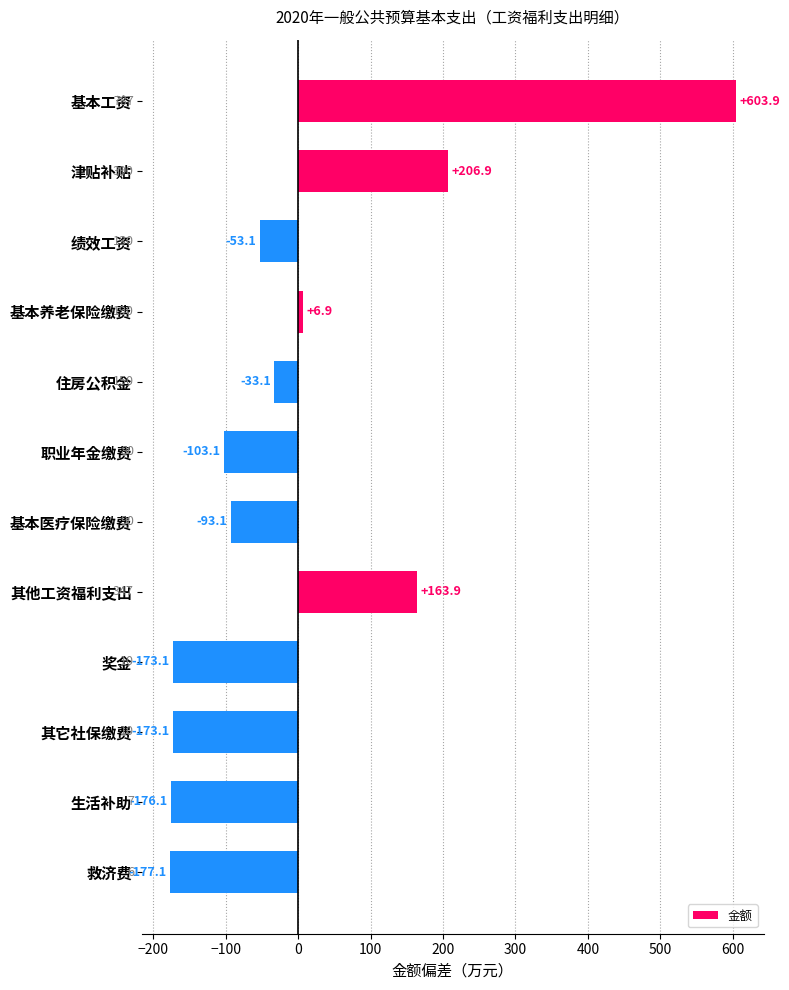

What is the label of the 4th bar from the bottom?

奖金